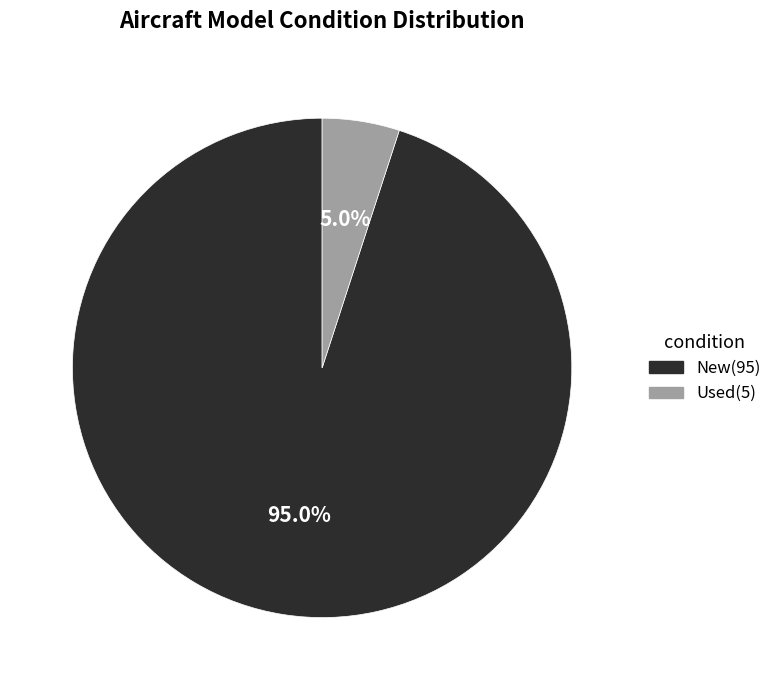

What percentage is the Used slice, to the nearest percent?

5%